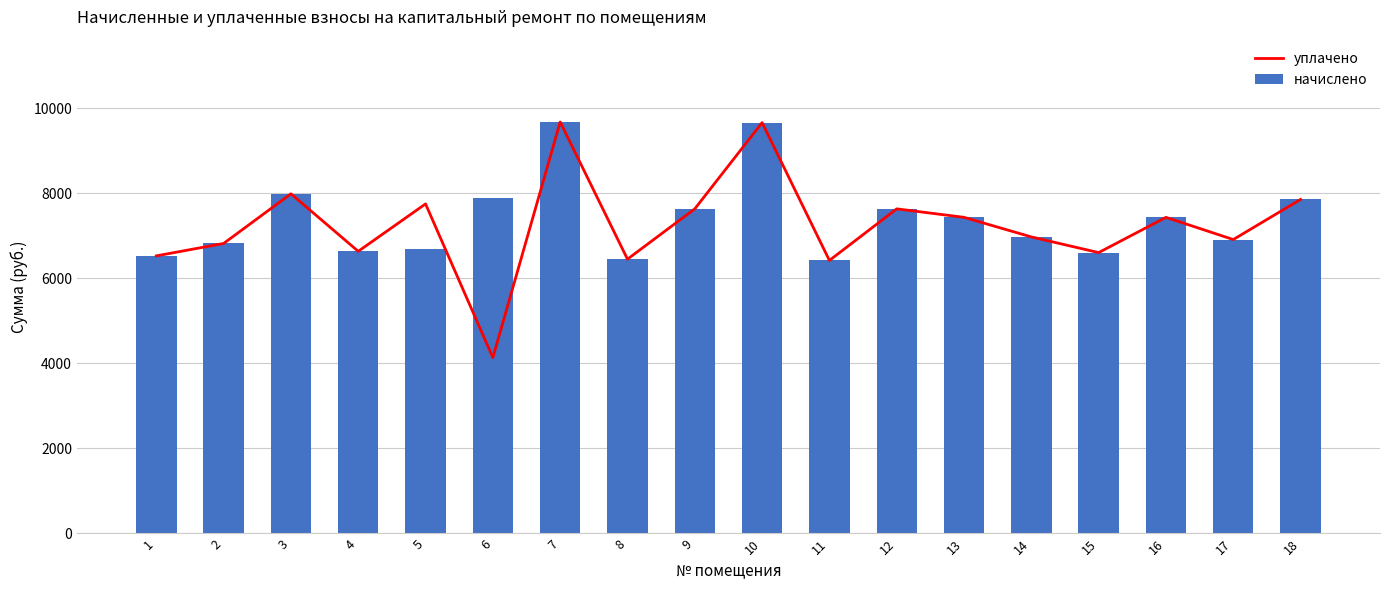

Which category has the lowest value across all series?

6